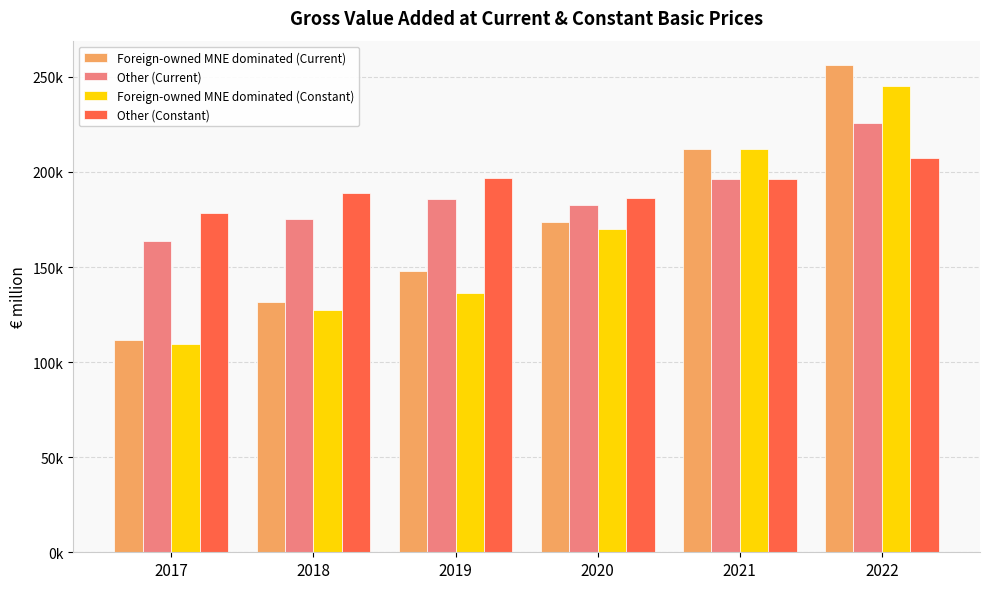

List the series in order of their overall mean, lowest first.

Foreign-owned MNE dominated (Constant), Foreign-owned MNE dominated (Current), Other (Current), Other (Constant)